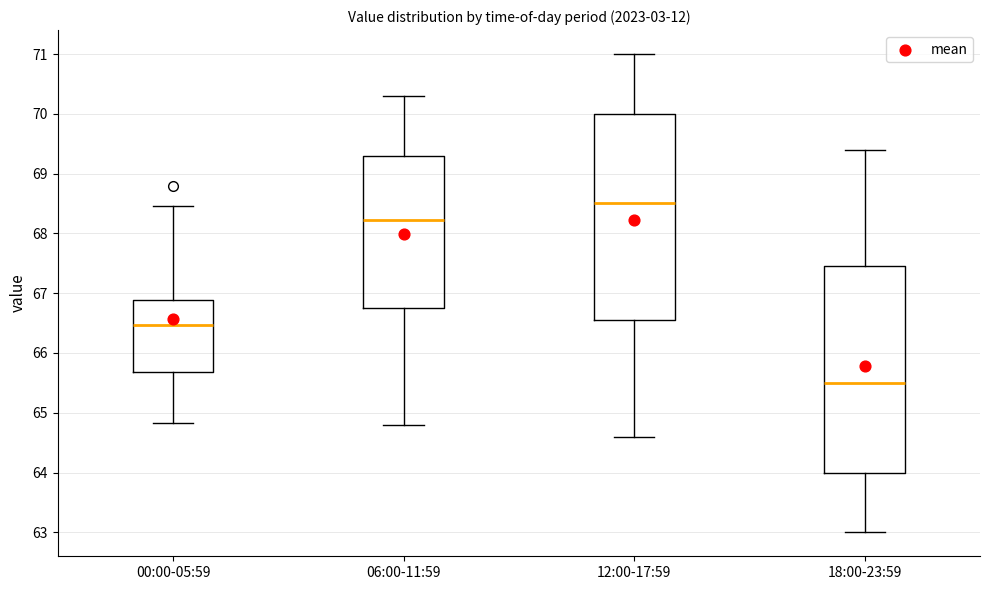

Where is the upper edge of the box for 06:00-11:59 on the y-axis? The values are not printed on the chart, so give them approximately, as read against the axis.

69.3